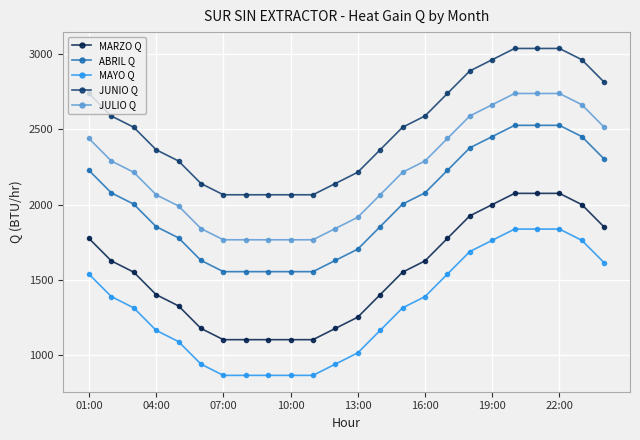

True or false: JUNIO Q and MARZO Q cross at least once.

False